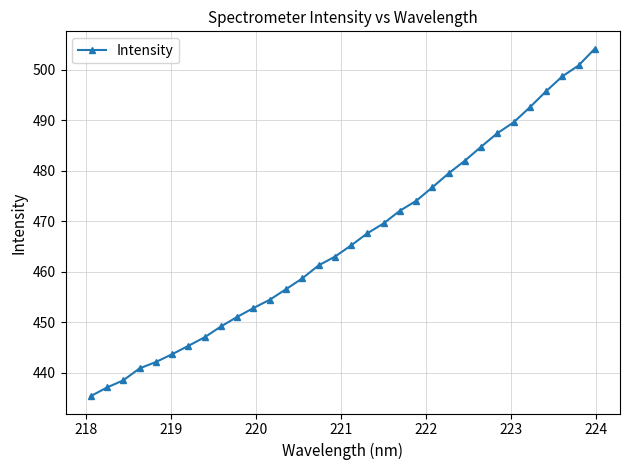

What is the average value?

466.1